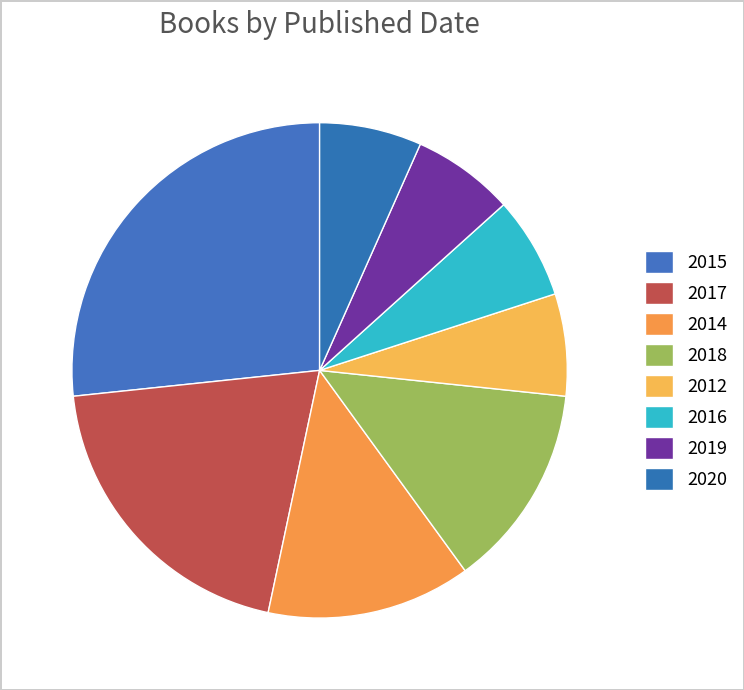

To the nearest percent, what percentage of the pie is 2014?

13%